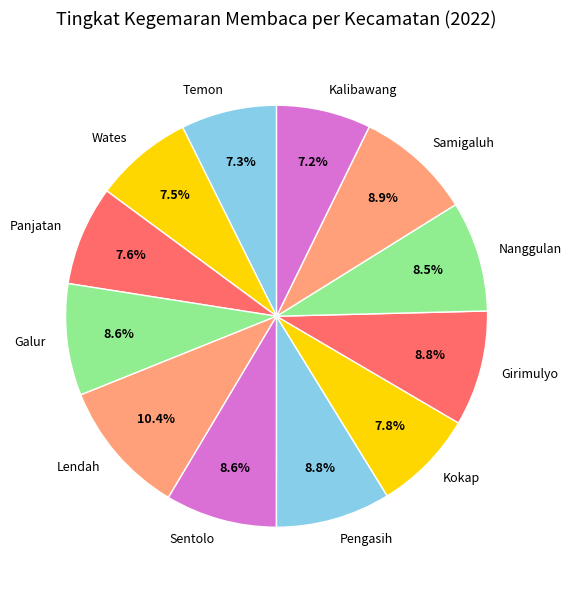

What percentage is NOT represented by Pengasih?

91.2%